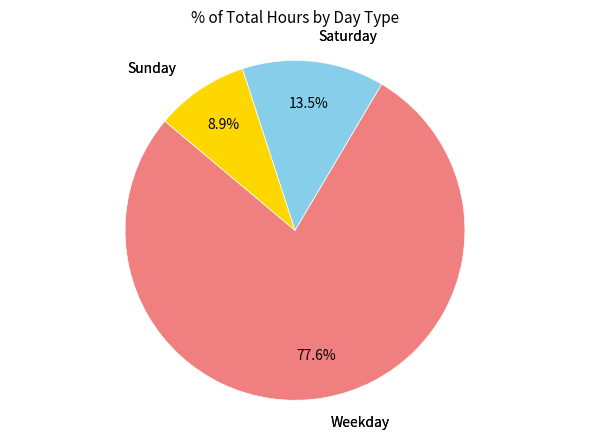

Is there any slice that represents more than half of the pie?

Yes